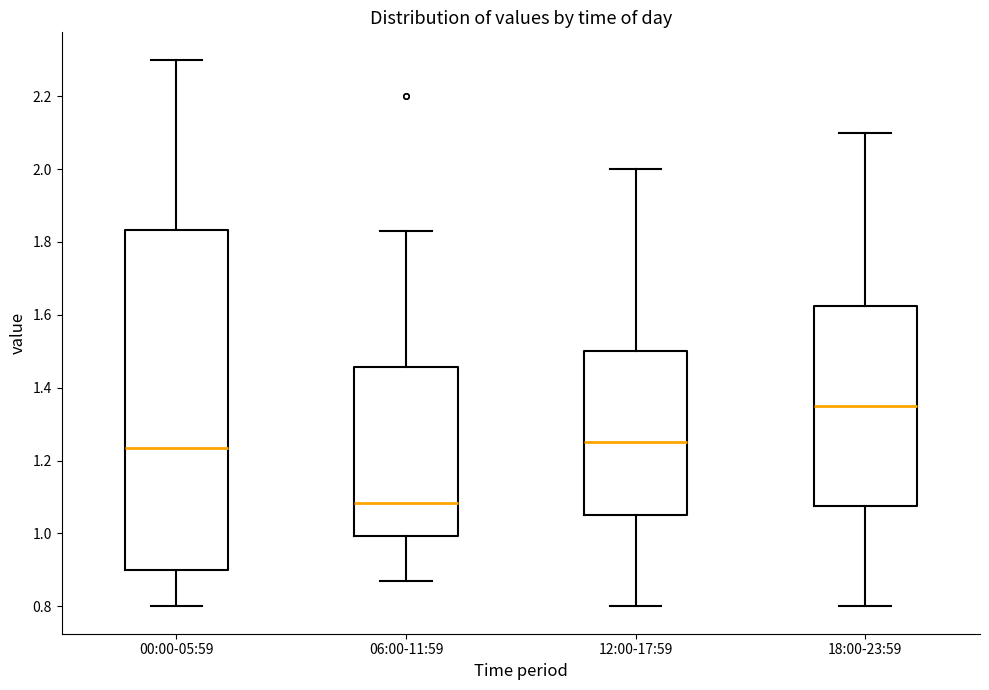

Reading left to right, transcribe this box plot: for each box, give where its median line is, the range the box spans, and where its two whiskers end, as read against the y-axis. The values are not printed on the chart, so give them approximately, as read against the axis.

00:00-05:59: median 1.24, box 0.90 to 1.84, whiskers 0.80 to 2.30
06:00-11:59: median 1.08, box 1.00 to 1.46, whiskers 0.88 to 1.84
12:00-17:59: median 1.26, box 1.06 to 1.50, whiskers 0.80 to 2.00
18:00-23:59: median 1.36, box 1.08 to 1.62, whiskers 0.80 to 2.10